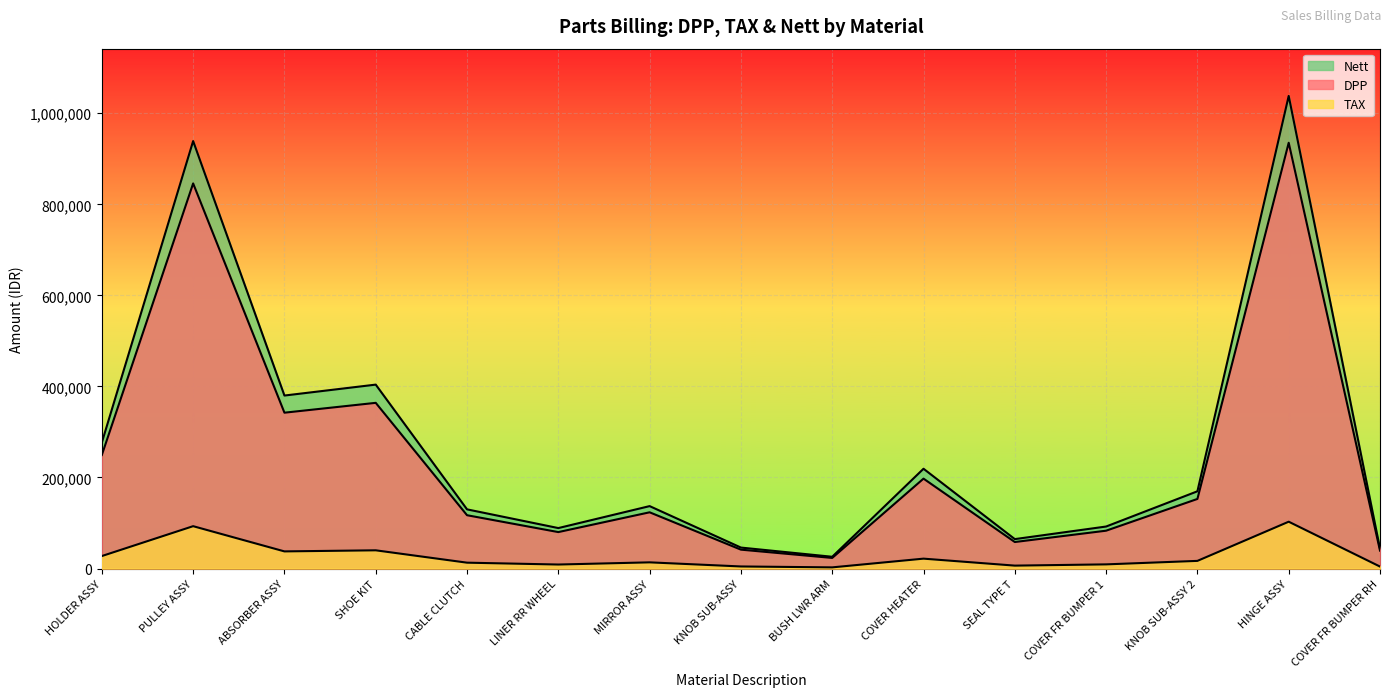

Rank the series at COVER FR BUMPER RH from highest to lowest value.

Nett, DPP, TAX